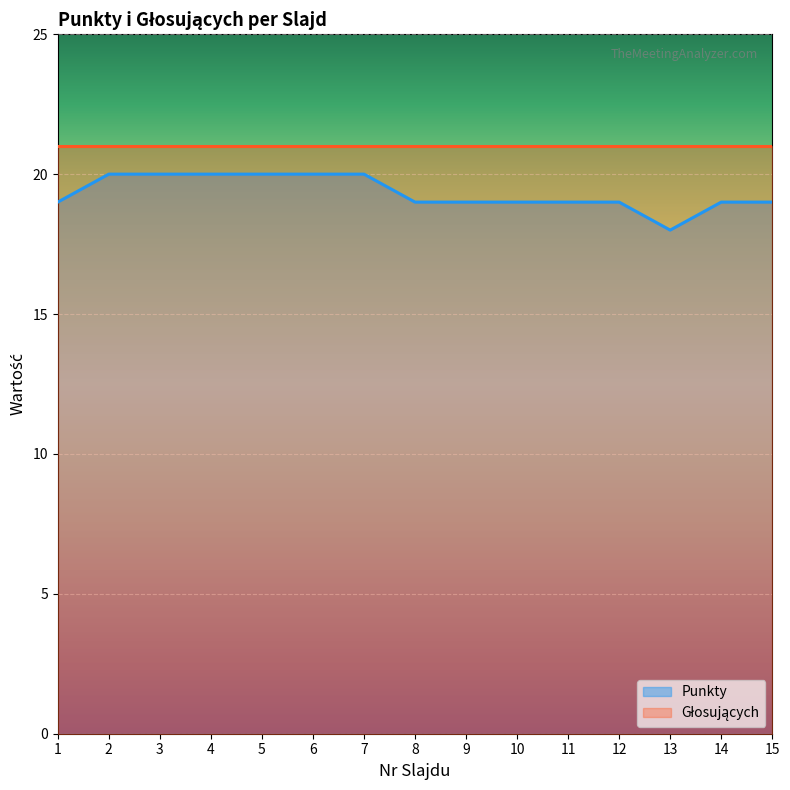

How many data points are above 19?

6